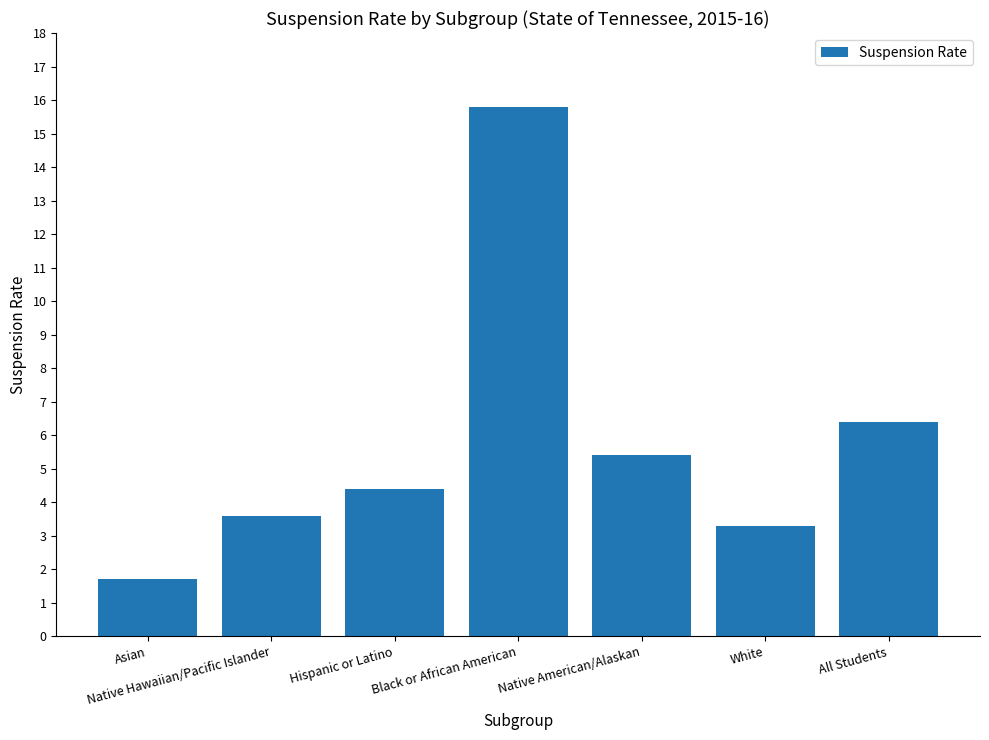

Where does the data first go above 4?

Hispanic or Latino